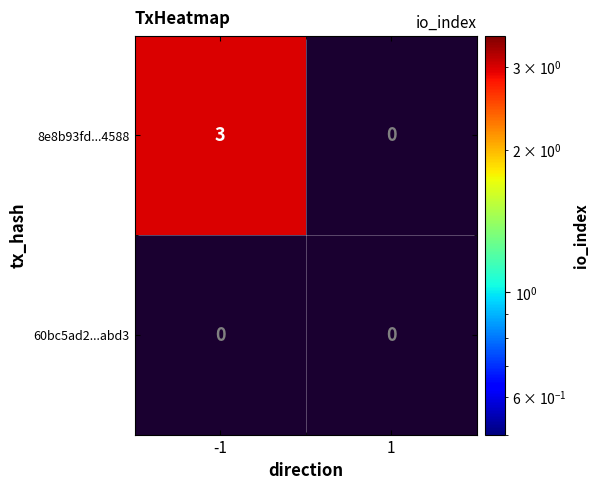

Which series has the largest total across all categories?

8e8b93fd497f6868de22fd93930d6e8070e4588